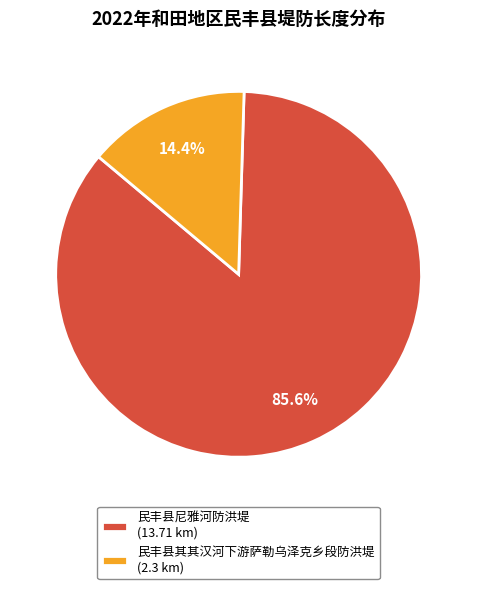

Between 民丰县其其汉河下游萨勒乌泽克乡段防洪堤 and 民丰县尼雅河防洪堤, which is larger?

民丰县尼雅河防洪堤